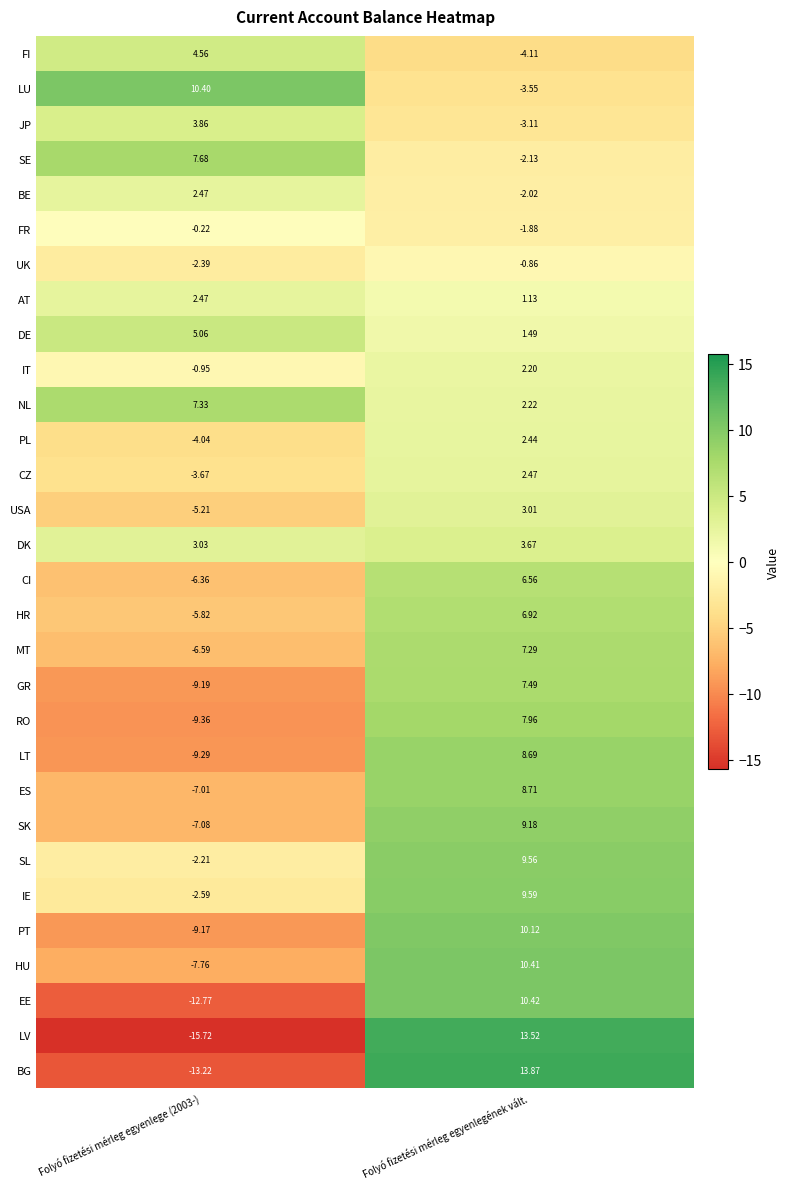

How many series are shown in this chart?

30